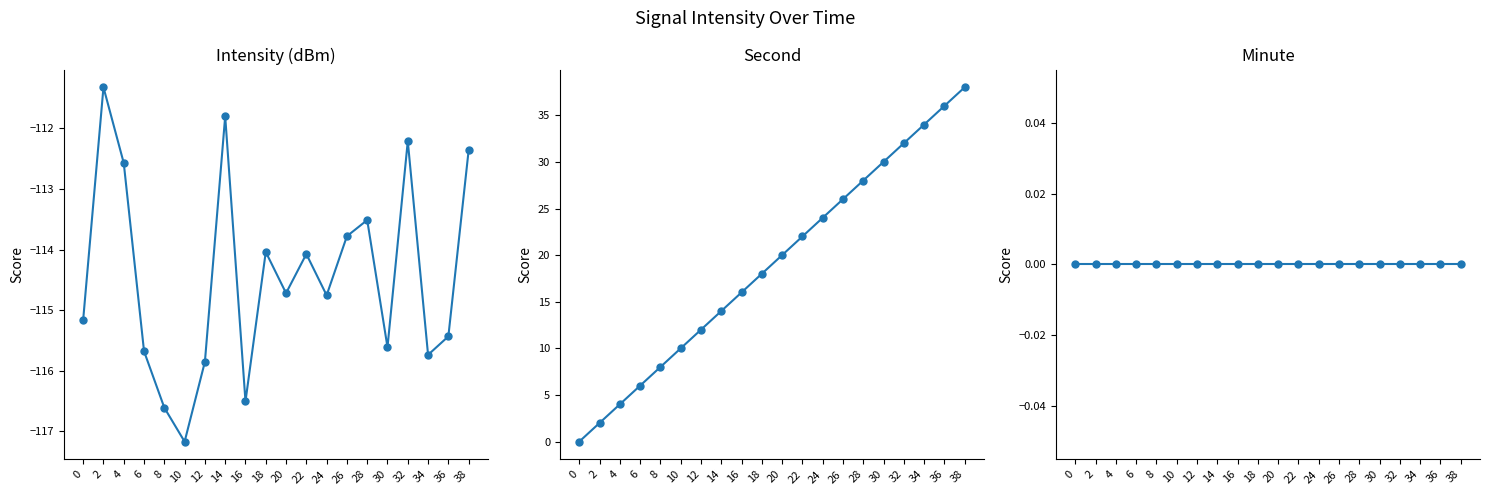

Is it true that intensity(dBm) equals -114.8 at 24?

True